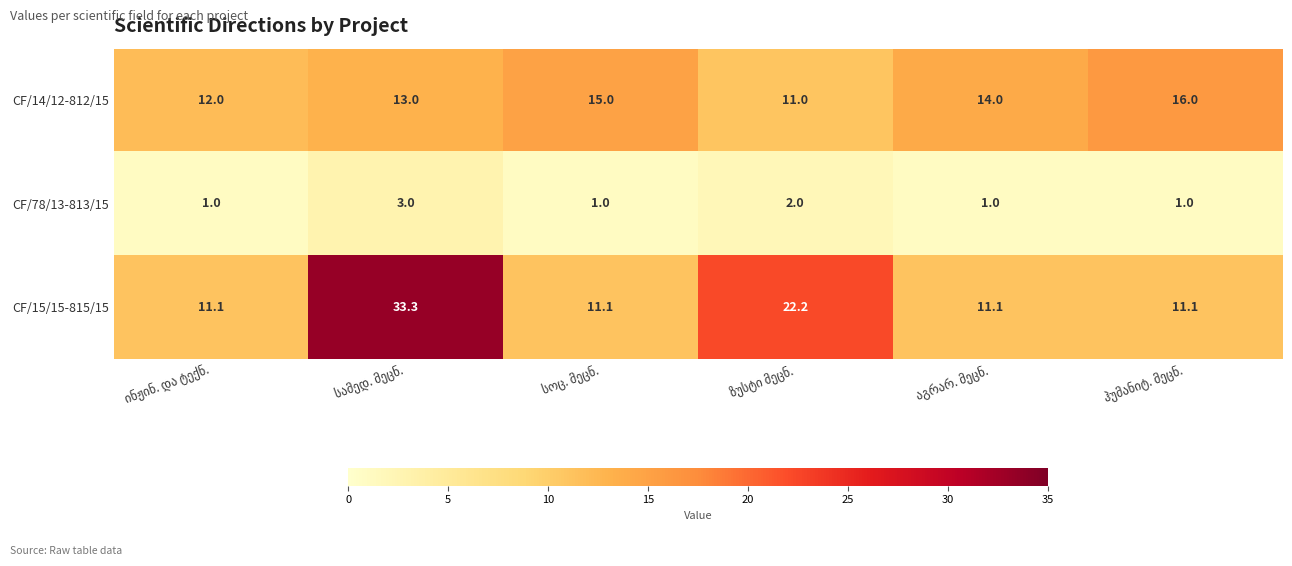

Which series has the largest range (max minus min)?

CF/15/15-815/15